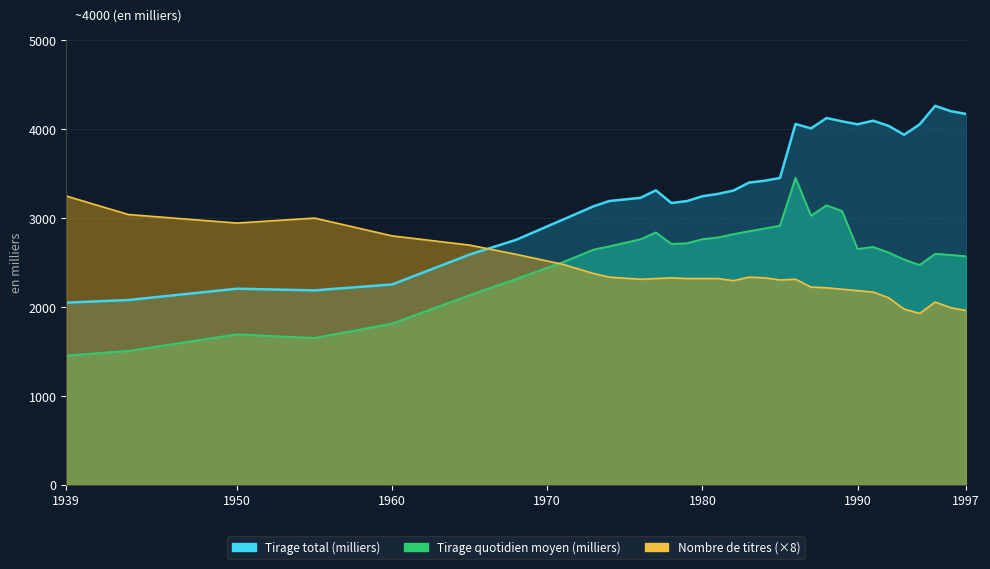

Where is the first local maximum for Tirage quotidien moyen (milliers)?

1950